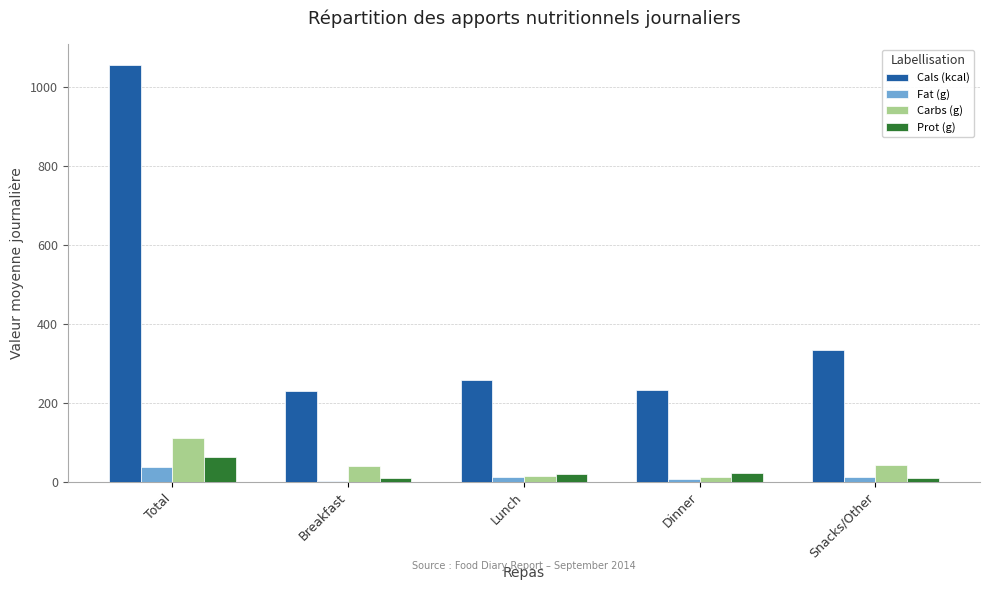

At which label does Fat (g) reach its peak?

Total